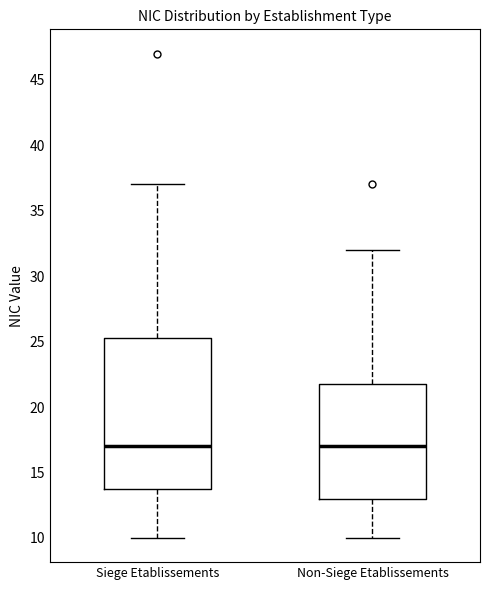

Where is the upper edge of the box for Siege Etablissements on the y-axis? The values are not printed on the chart, so give them approximately, as read against the axis.

25.5